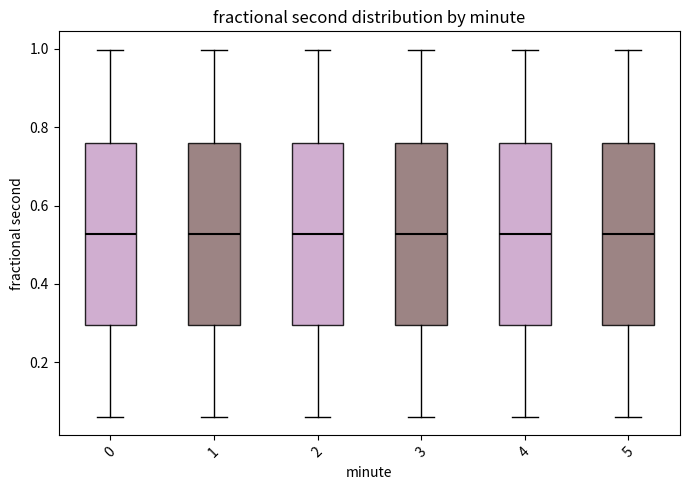

Reading left to right, read every box against the y-axis: the position of its median line, the range the box covers, and the ends of its whiskers. The values are not printed on the chart, so give them approximately, as read against the axis.

0: median 0.52, box 0.30 to 0.76, whiskers 0.06 to 1.00
1: median 0.52, box 0.30 to 0.76, whiskers 0.06 to 1.00
2: median 0.52, box 0.30 to 0.76, whiskers 0.06 to 1.00
3: median 0.52, box 0.30 to 0.76, whiskers 0.06 to 1.00
4: median 0.52, box 0.30 to 0.76, whiskers 0.06 to 1.00
5: median 0.52, box 0.30 to 0.76, whiskers 0.06 to 1.00